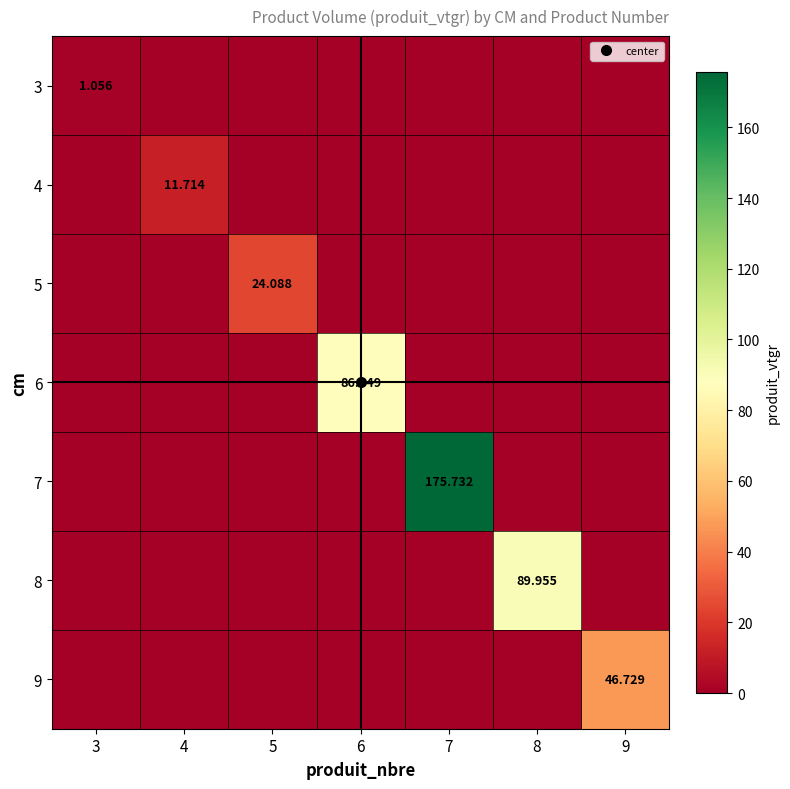

List the series in order of their peak value, lowest first.

3, 4, 5, 9, 6, 8, 7